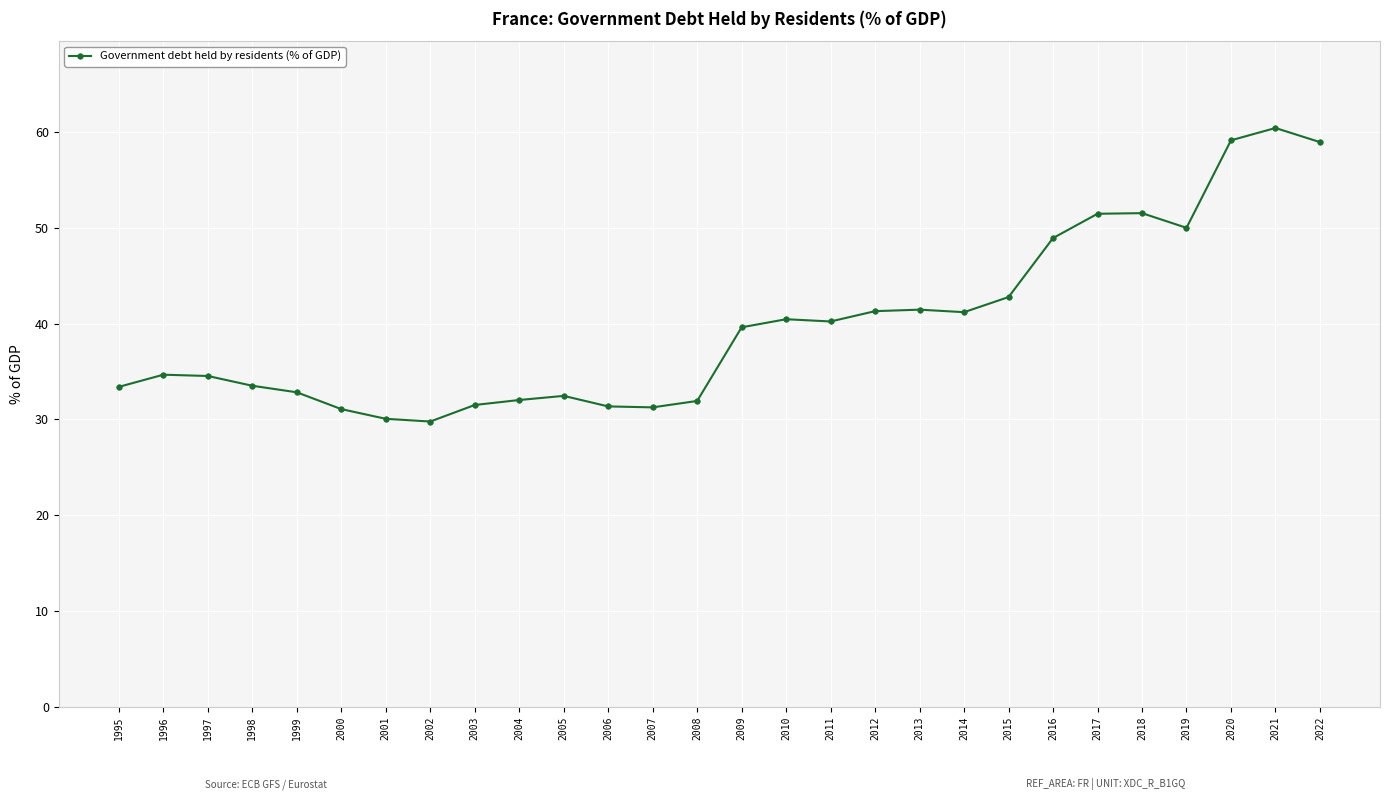

What is the difference between the maximum and minimum values?

30.6